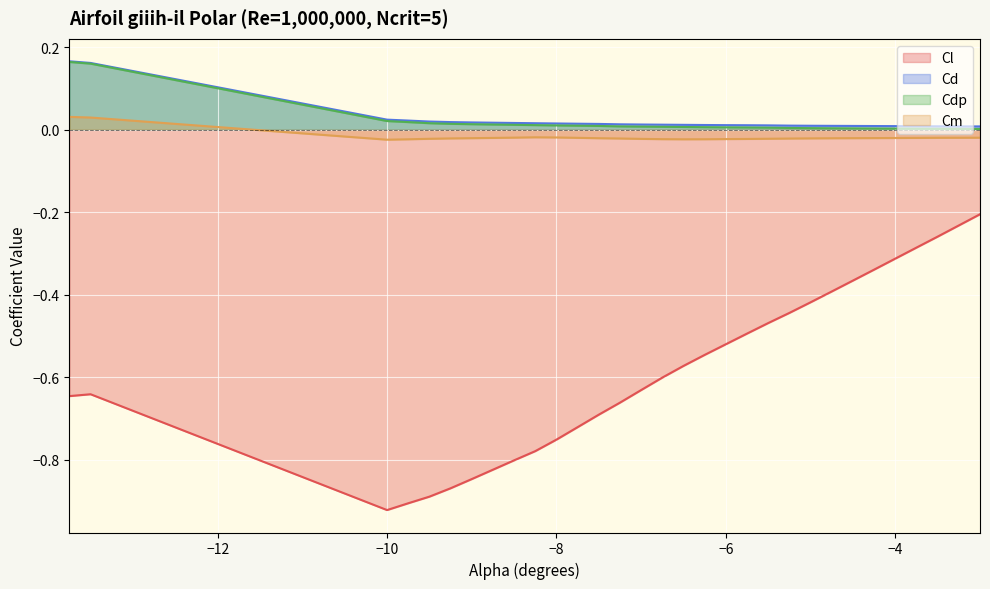

What is the spread (max minus min) of values at -3.75?

0.3